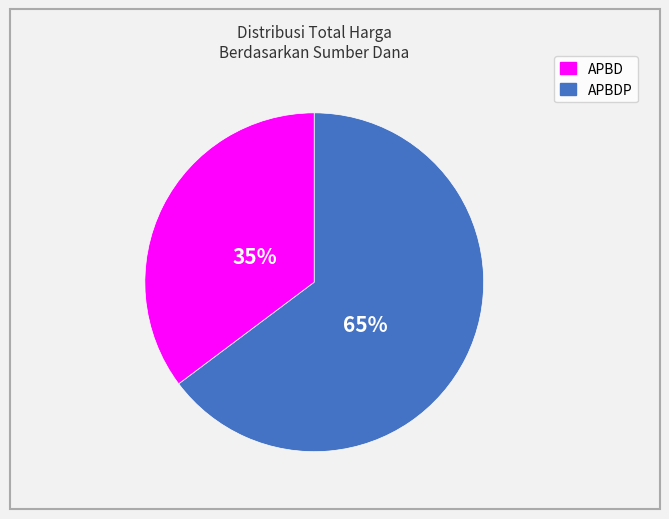

To the nearest percent, what is the difference between the largest and smallest slice percentages?

30%